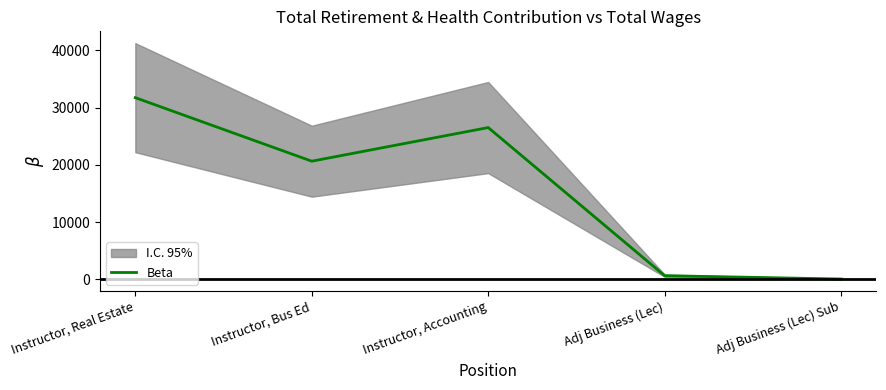

What is the label of the 3rd point from the left?

Instructor, Accounting